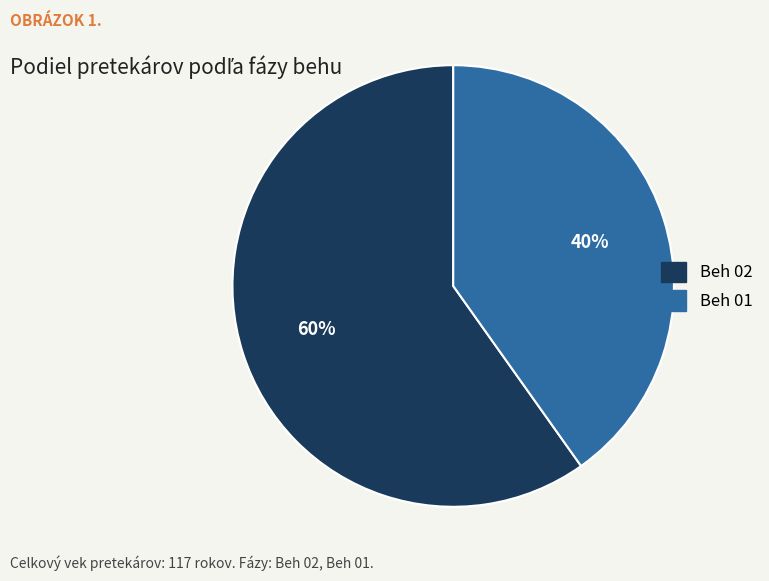

To the nearest percent, what percentage of the pie is Beh 01?

40%